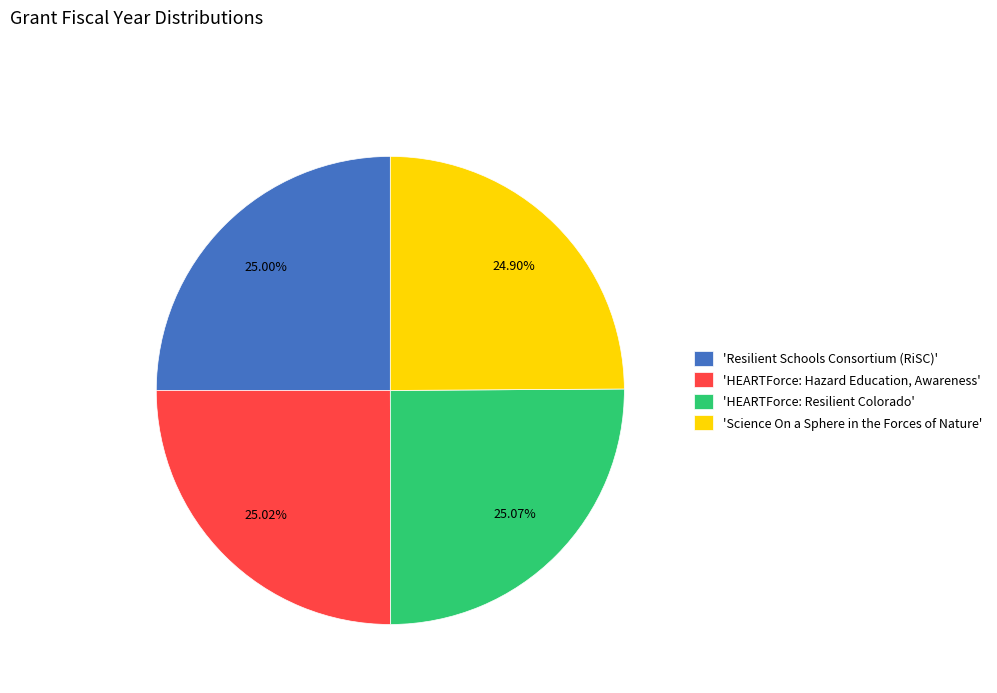

How many slices are in this pie chart?

4